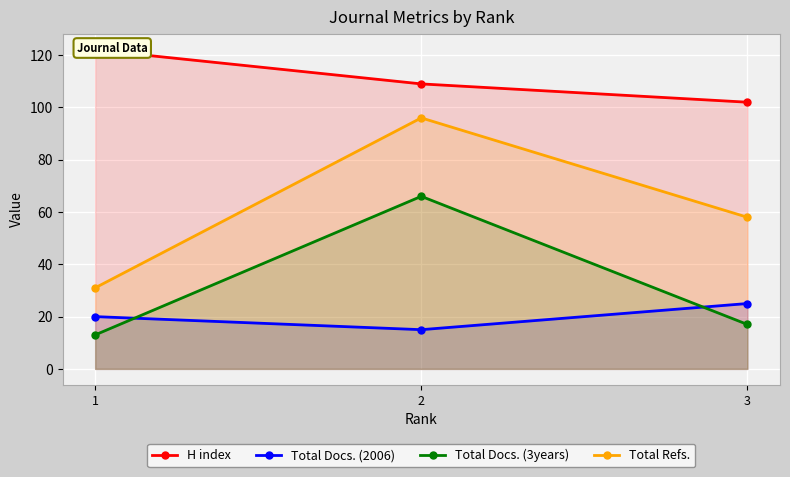

List the series in order of their peak value, lowest first.

Total Docs. (2006), Total Docs. (3years), Total Refs., H index